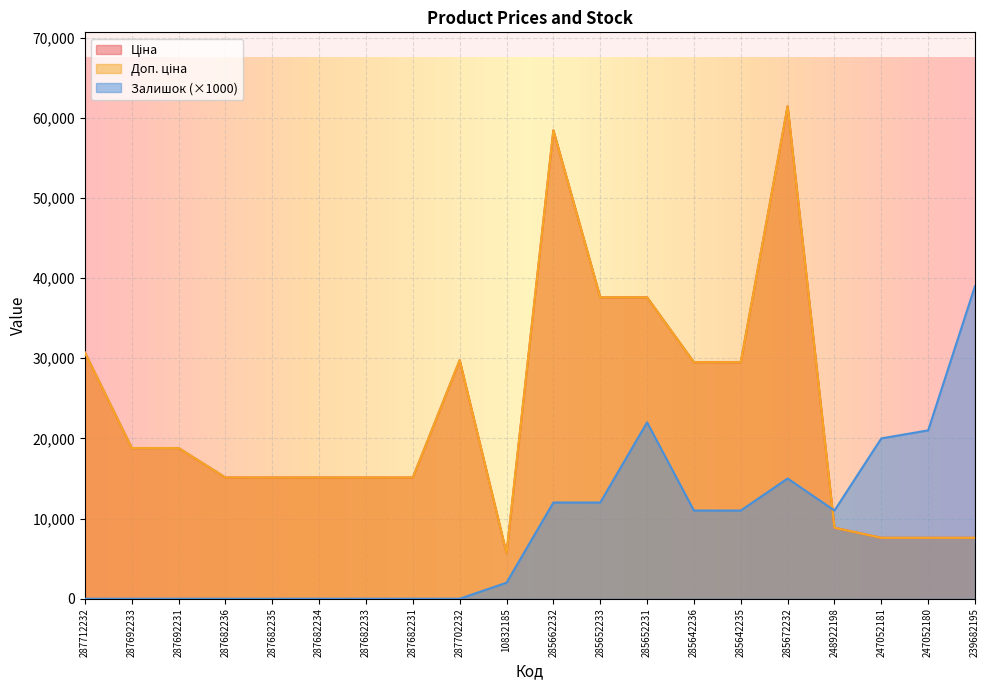

Reading left to right, list all the values displayed in this chart.

Ціна: 287712232=30717.1	287692233=18796.8	287692231=18796.8	287682236=15120.0	287682235=15120.0	287682234=15120.0	287682233=15120.0	287682231=15120.0	287702232=29747.2	10832185=5673.8	285662232=58426.5	285652233=37593.6	285652231=37593.6	285642236=29491.5	285642235=29491.5	285672232=61434.3	248922198=8856.7	247052181=7596.5	247052180=7596.5	239682195=7596.5
Доп. ціна: 287712232=30717.1	287692233=18796.8	287692231=18796.8	287682236=15120.0	287682235=15120.0	287682234=15120.0	287682233=15120.0	287682231=15120.0	287702232=29747.2	10832185=5673.8	285662232=58426.5	285652233=37593.6	285652231=37593.6	285642236=29491.5	285642235=29491.5	285672232=61434.3	248922198=8856.7	247052181=7596.5	247052180=7596.5	239682195=7596.5
Залишок: 287712232=0.0	287692233=0.0	287692231=0.0	287682236=0.0	287682235=0.0	287682234=0.0	287682233=0.0	287682231=0.0	287702232=0.0	10832185=2000.0	285662232=12000.0	285652233=12000.0	285652231=22000.0	285642236=11000.0	285642235=11000.0	285672232=15000.0	248922198=11000.0	247052181=20000.0	247052180=21000.0	239682195=39000.0